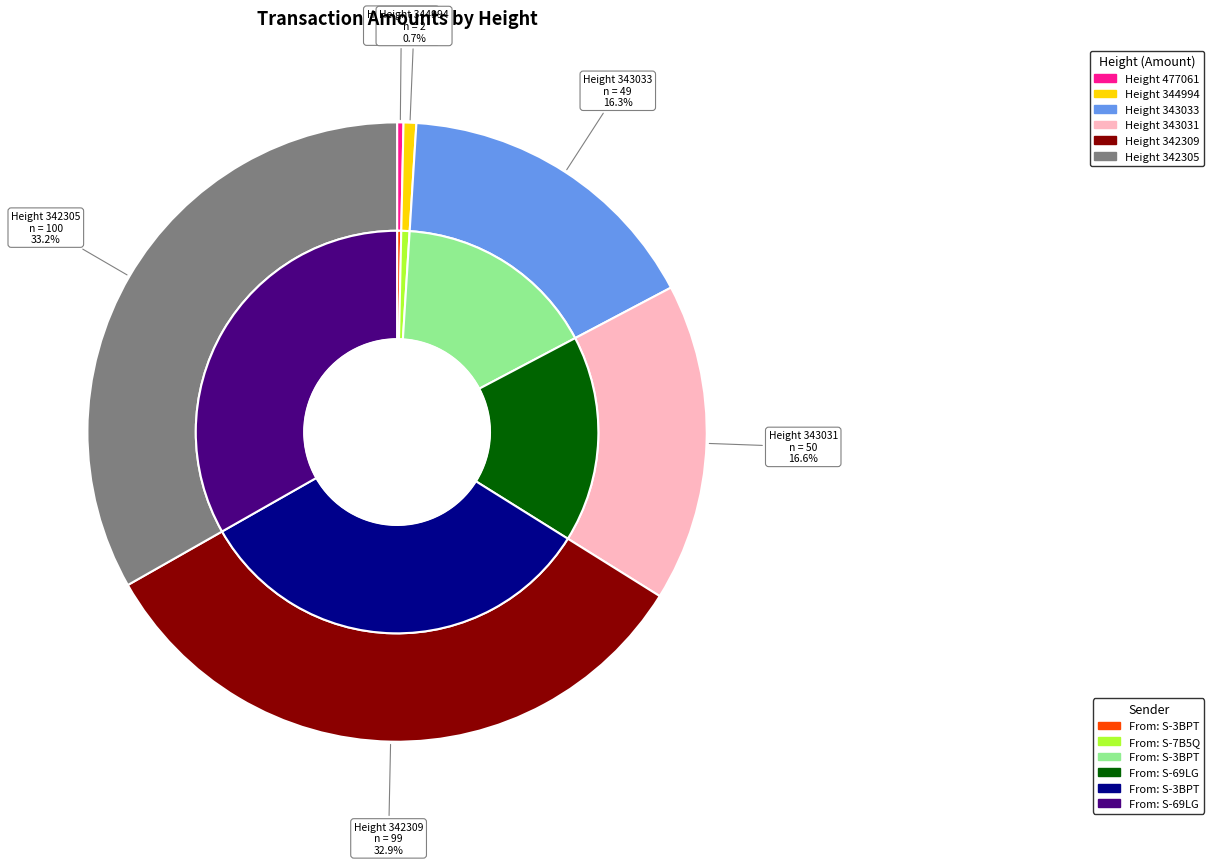

To the nearest percent, what is the difference between the largest and smallest slice percentages?

33%